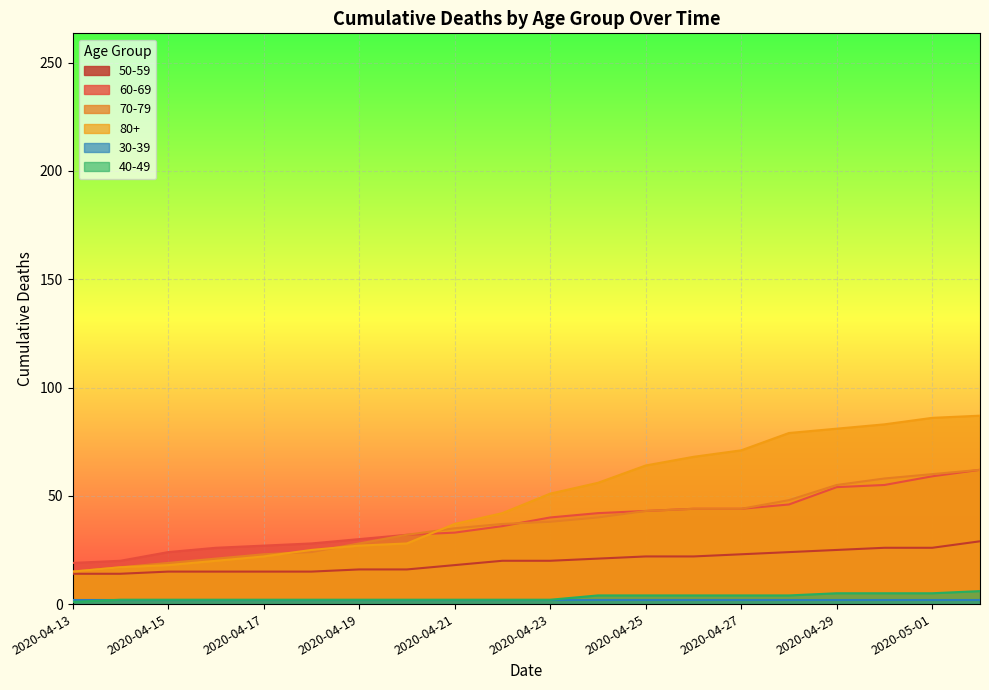

Read the 60-69 value at 2020-04-27, to the nearest 5.

45